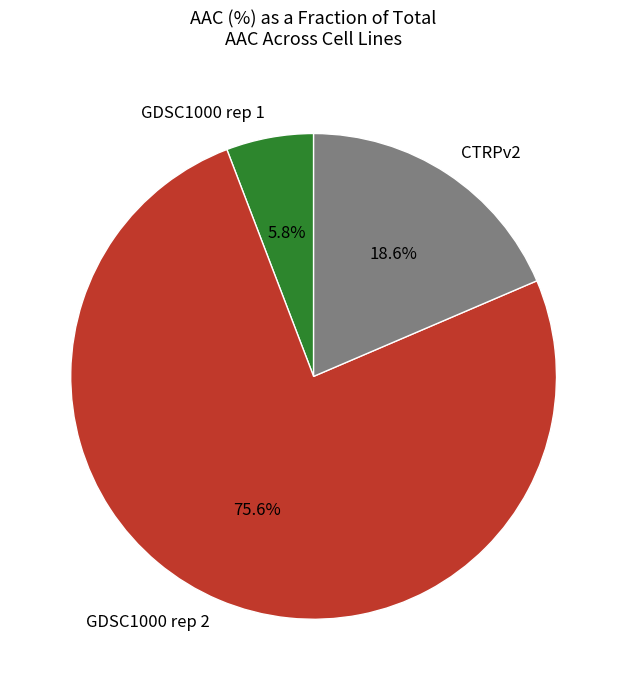

To the nearest percent, what is the average slice percentage?

33%